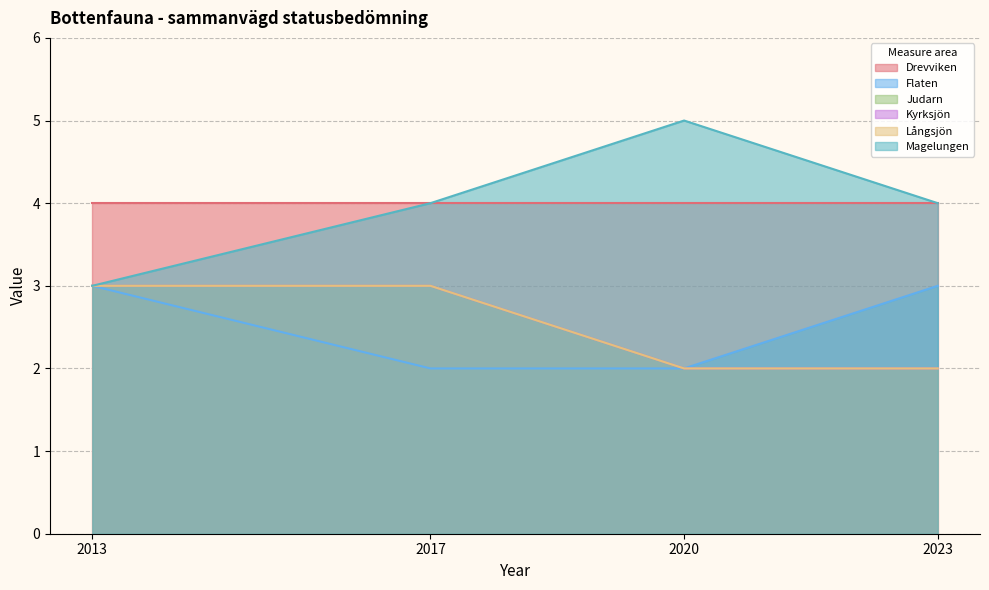

The Långsjön series shows 2 at 2020. True or false?

True